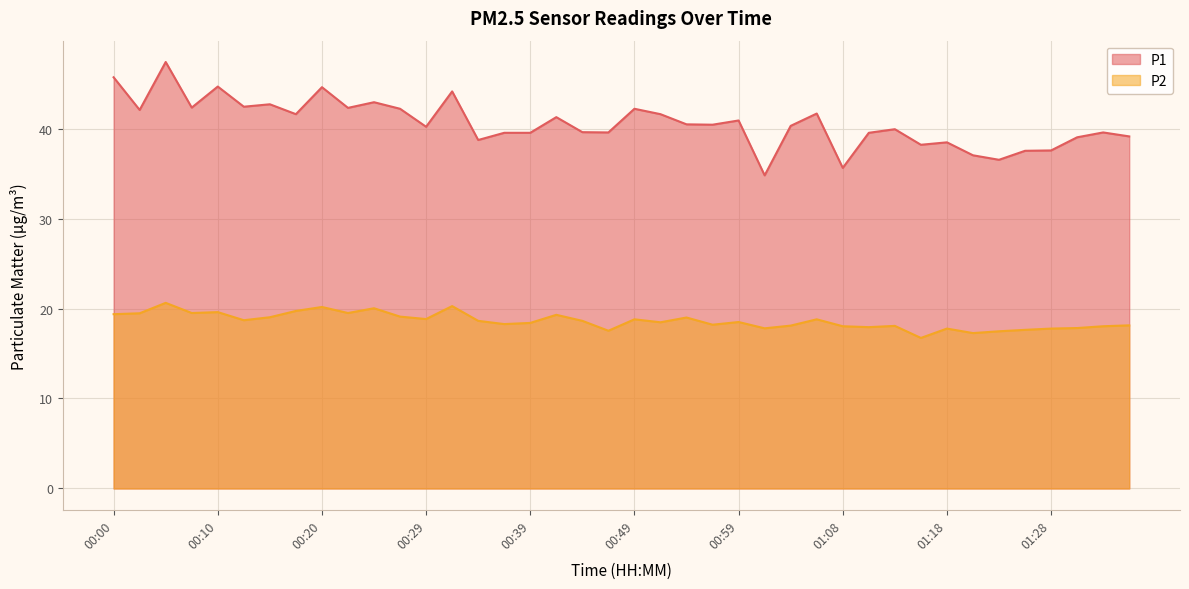

Read the P1 value at 01:06.

41.7